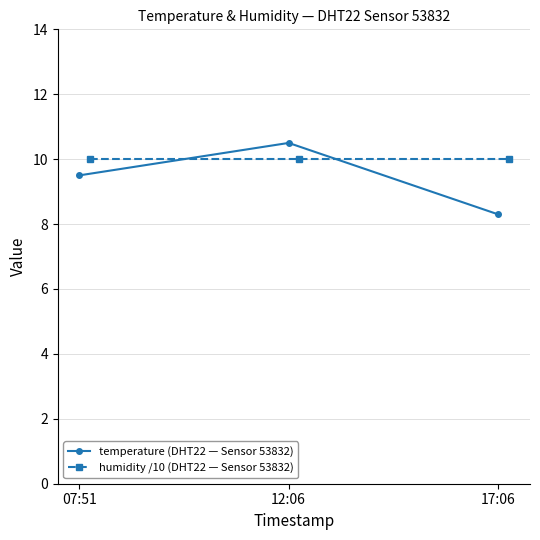

The value of temperature (DHT22 — Sensor 53832) at 17:06 is 3.9. True or false?

False